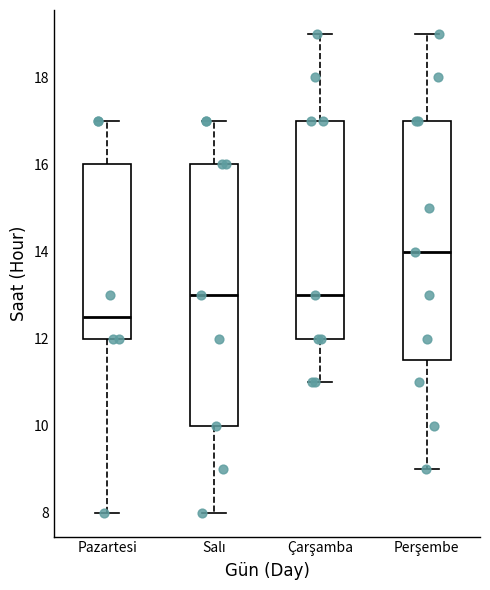

Reading left to right, transcribe this box plot: for each box, give where its median line is, the range the box spans, and where its two whiskers end, as read against the y-axis. The values are not printed on the chart, so give them approximately, as read against the axis.

Pazartesi: median 12.6, box 12.0 to 16.0, whiskers 8.0 to 17.0
Salı: median 13.0, box 10.0 to 16.0, whiskers 8.0 to 17.0
Çarşamba: median 13.0, box 12.0 to 17.0, whiskers 11.0 to 19.0
Perşembe: median 14.0, box 11.6 to 17.0, whiskers 9.0 to 19.0